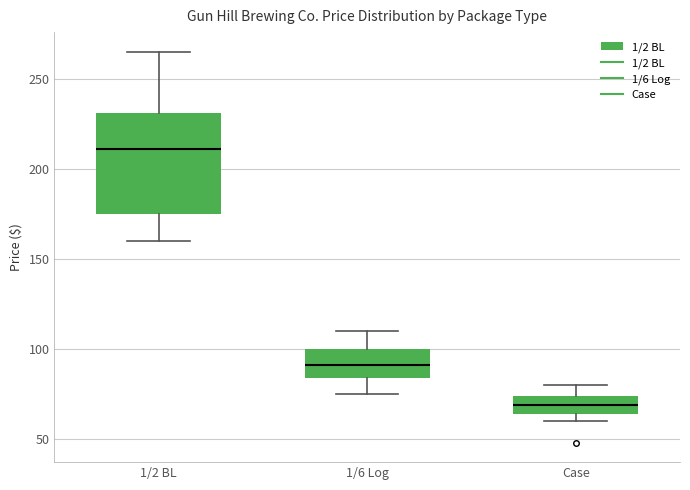

Reading left to right, read every box against the y-axis: the position of its median line, the range the box covers, and the ends of its whiskers. The values are not printed on the chart, so give them approximately, as read against the axis.

1/2 BL: median 210, box 175 to 230, whiskers 160 to 265
1/6 Log: median 90, box 85 to 100, whiskers 75 to 110
Case: median 70, box 65 to 75, whiskers 60 to 80